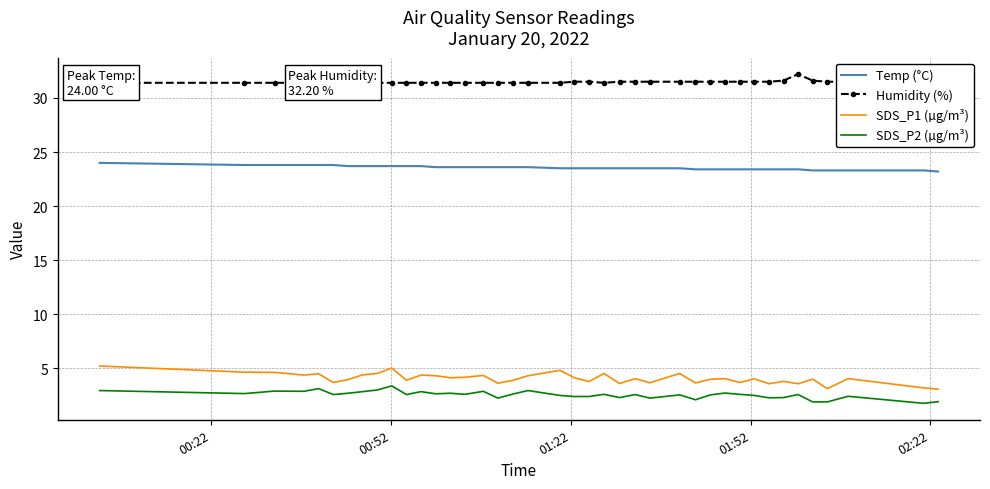

In Humidity (%), how many points are lower than both neighbors (excluding endpoints)?

1